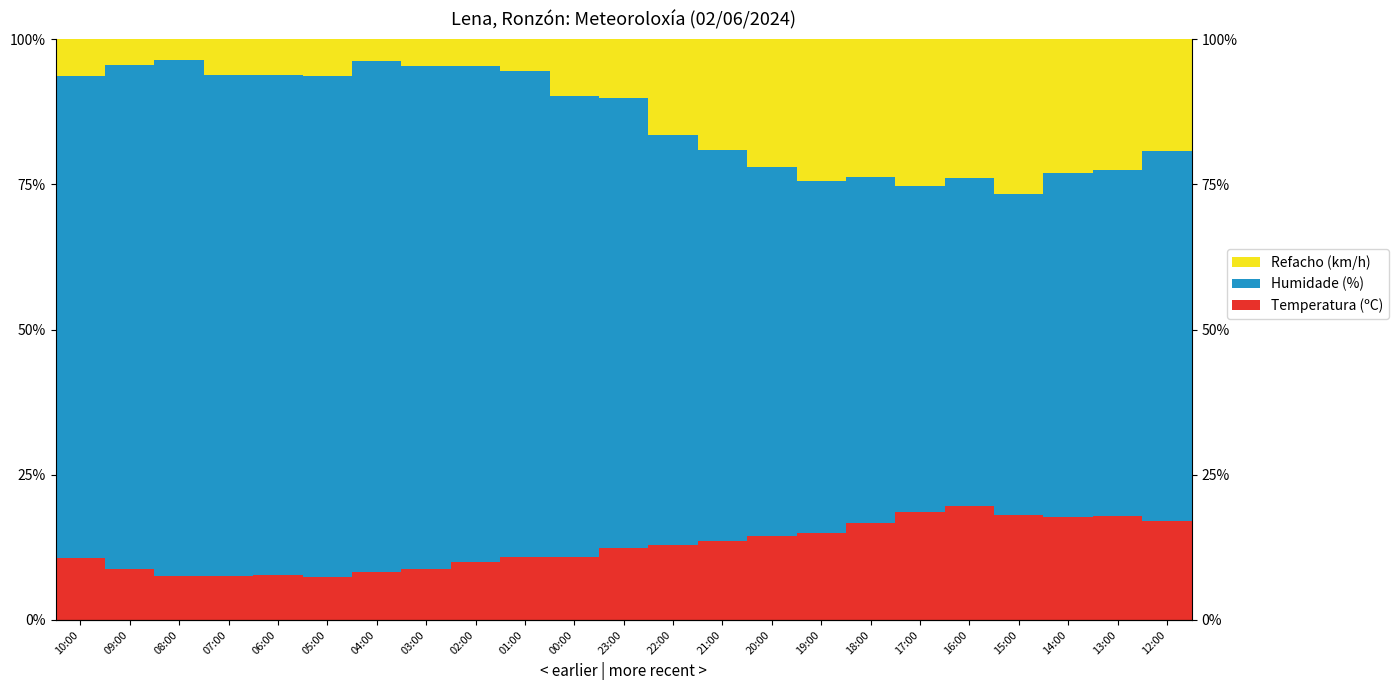

Which label corresponds to the largest value in the chart?

08:00